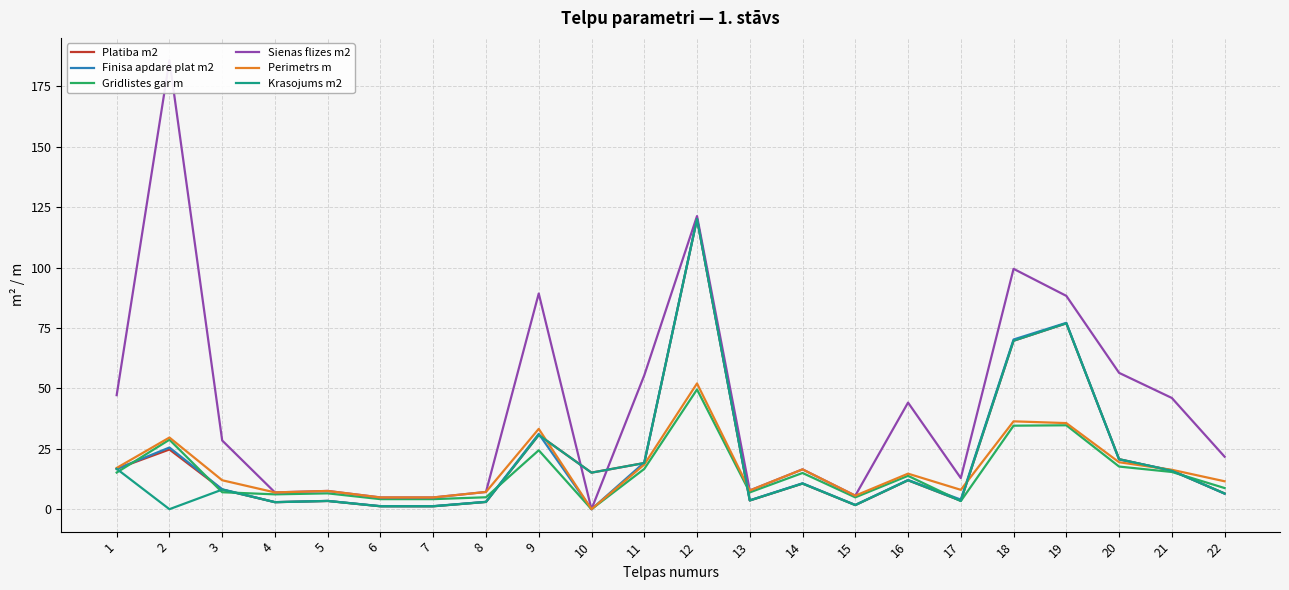

What are all the series names shown in the legend?

Platiba m2, Finisa apdare plat m2, Gridlistes gar m, Sienas flizes m2, Perimetrs m, Krasojums m2